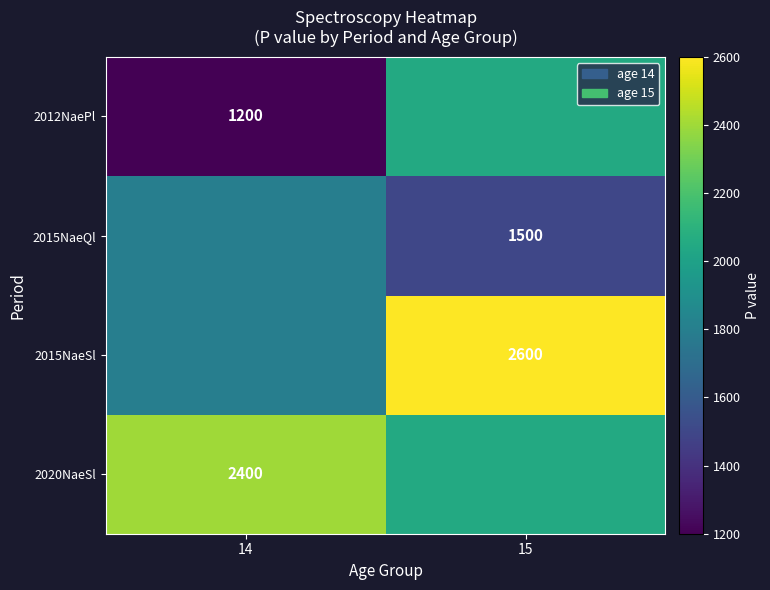

The 2020NaeSl series shows 2400 at 14. True or false?

True